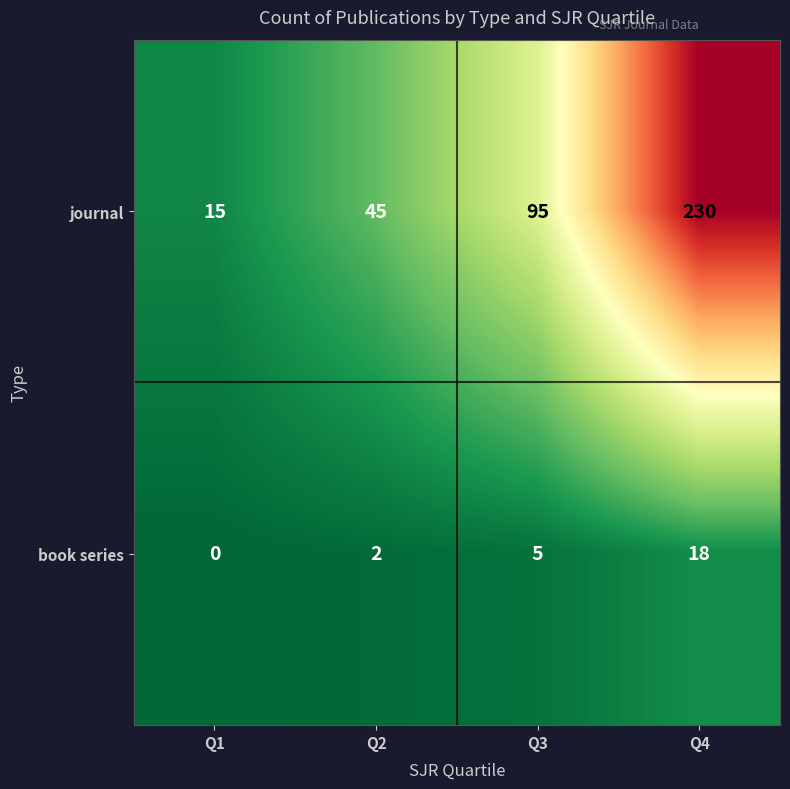

Which category has the lowest value across all series?

Q1